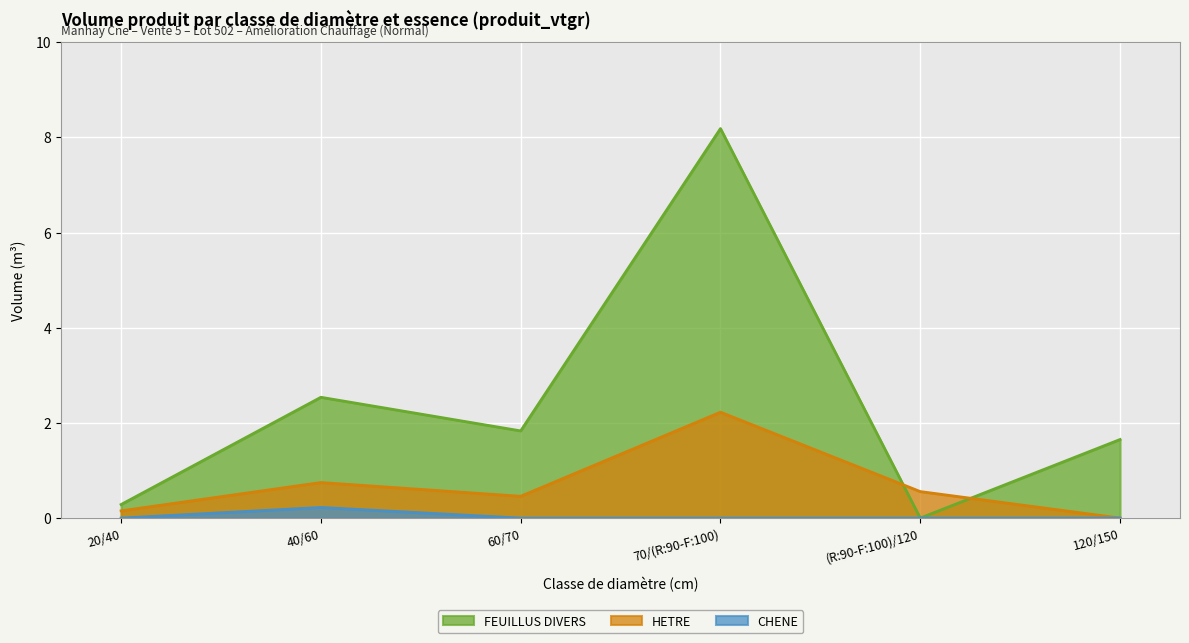

How many distinct data groups are displayed?

3